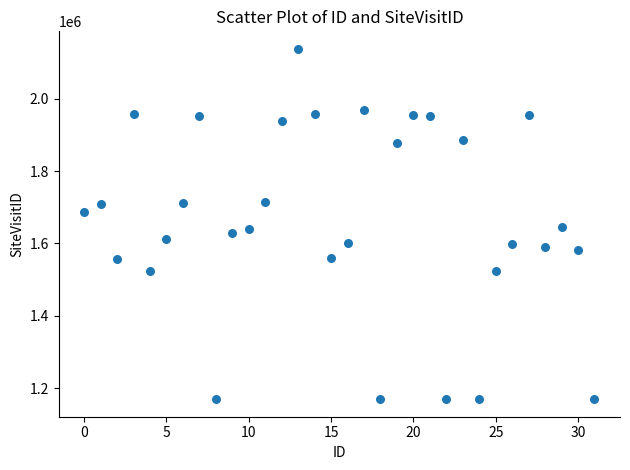

What is the range of Y values (max minus min)?

967839